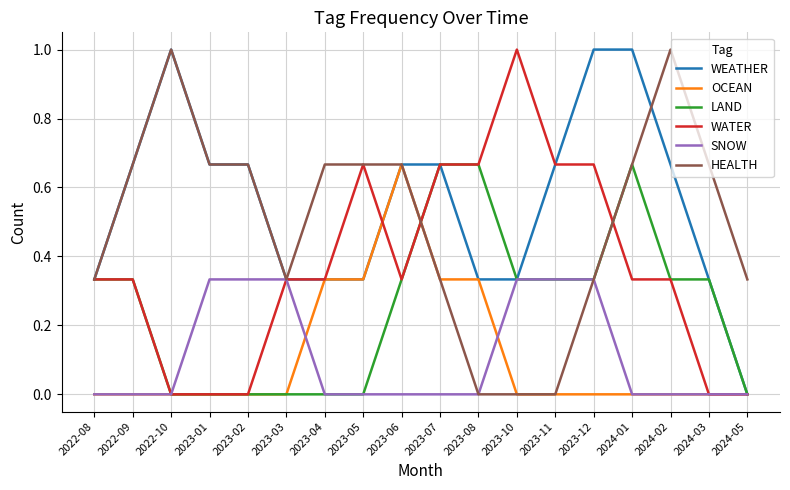

What position from the left is 2022-09?

2